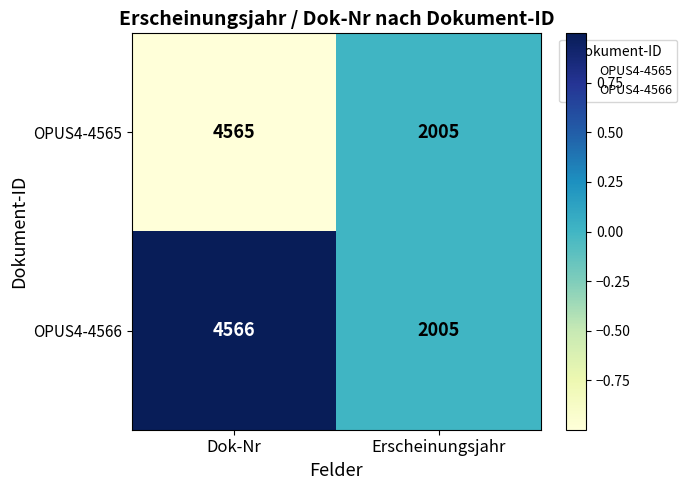

Is it true that OPUS4-4565 equals 7103 at Dok-Nr?

False